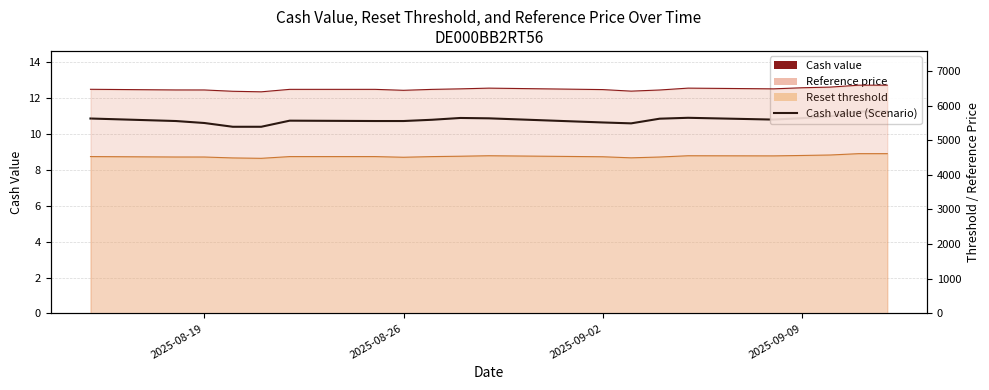

What position from the left is 2025-08-26?

8